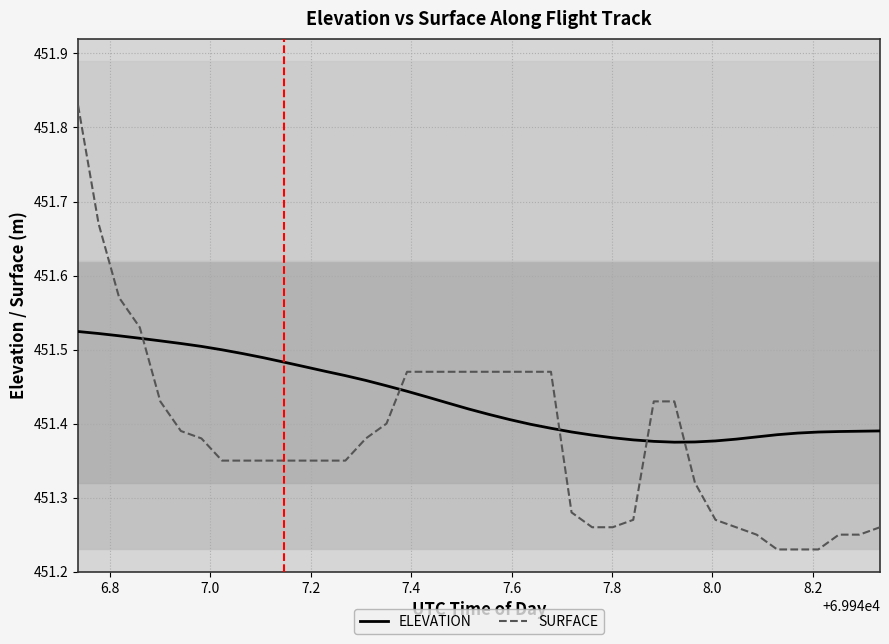

True or false: ELEVATION and SURFACE intersect in this chart.

True